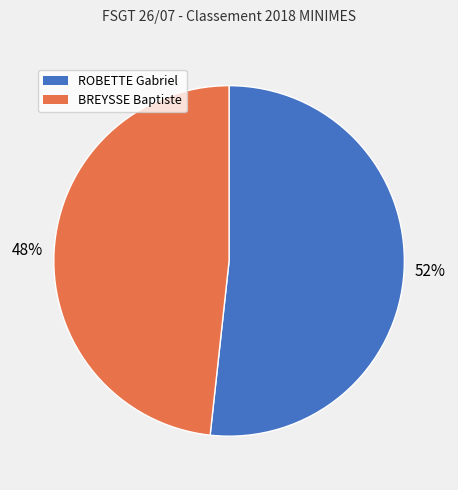

Which category has the smallest portion of the pie?

BREYSSE Baptiste